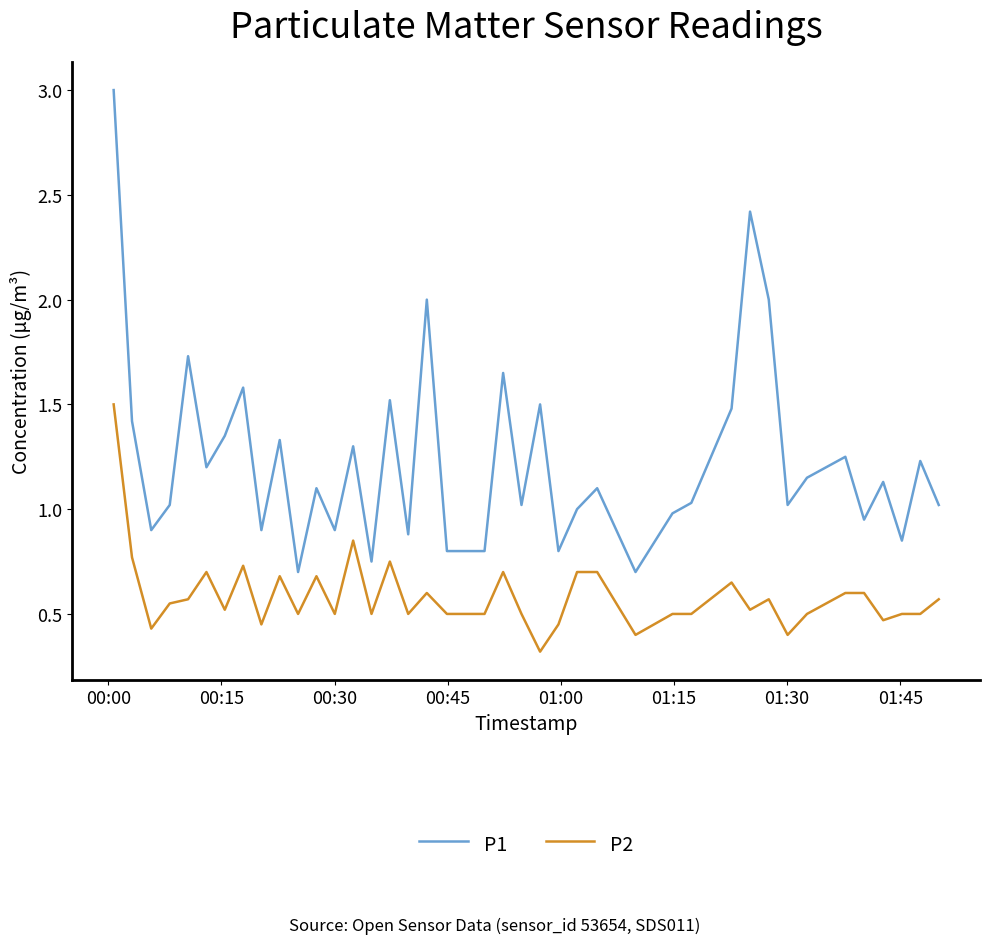

Which series has the widest spread of values?

P1